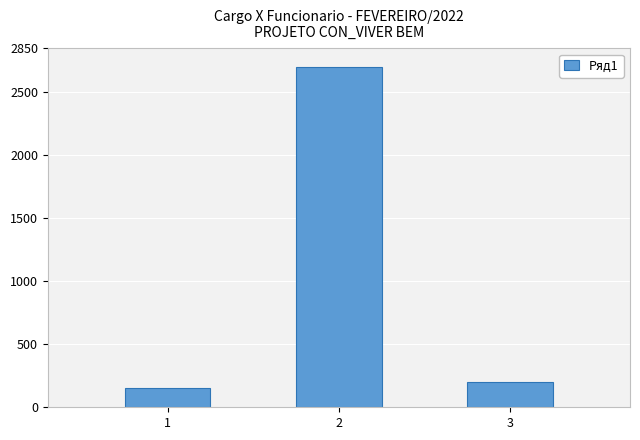

Between 3 and 2, which is larger?

2